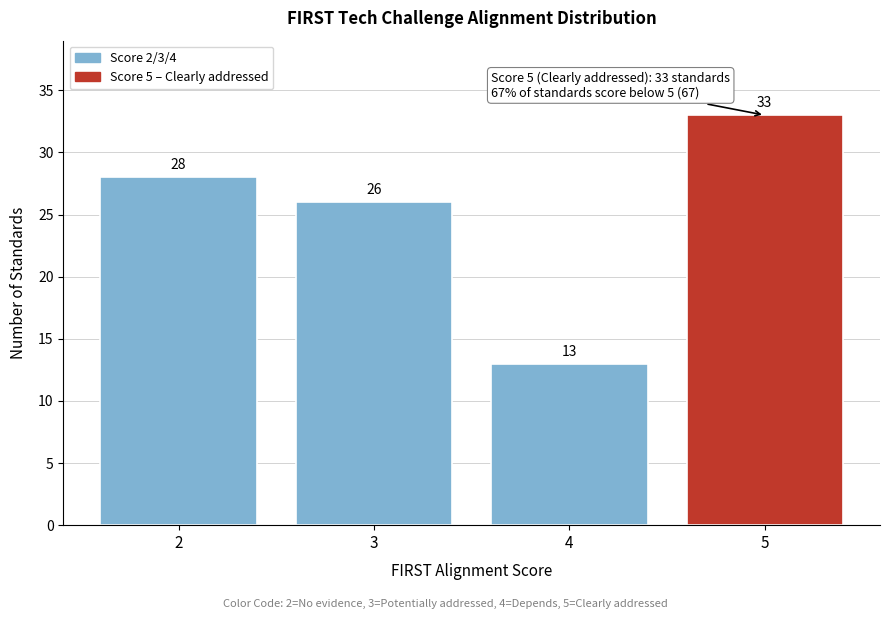

What is the height of the bar covering 2.5 to 3.5 on the x-axis?

26